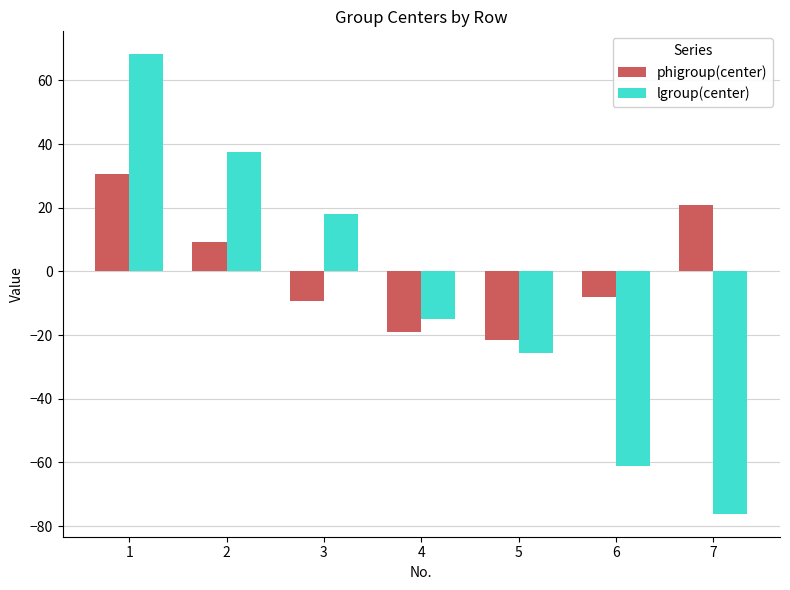

What is the total value across all series at 1?

98.7